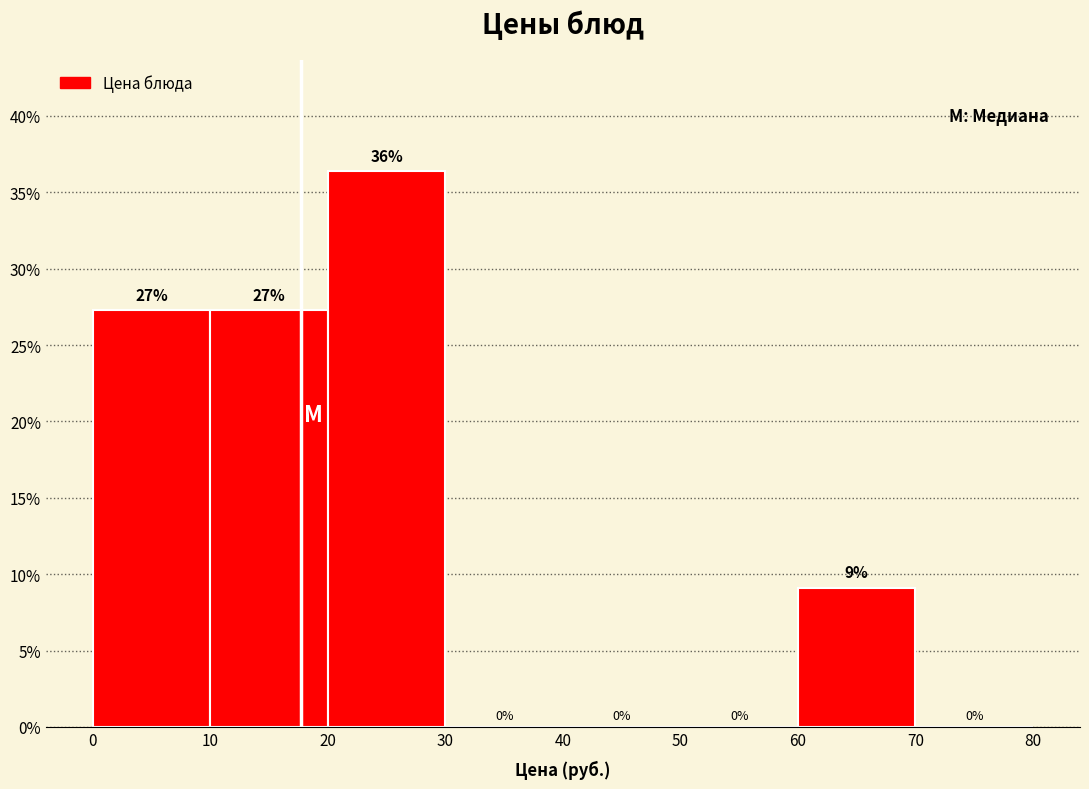

Over which range of the x-axis is the bar tallest?

20 to 30